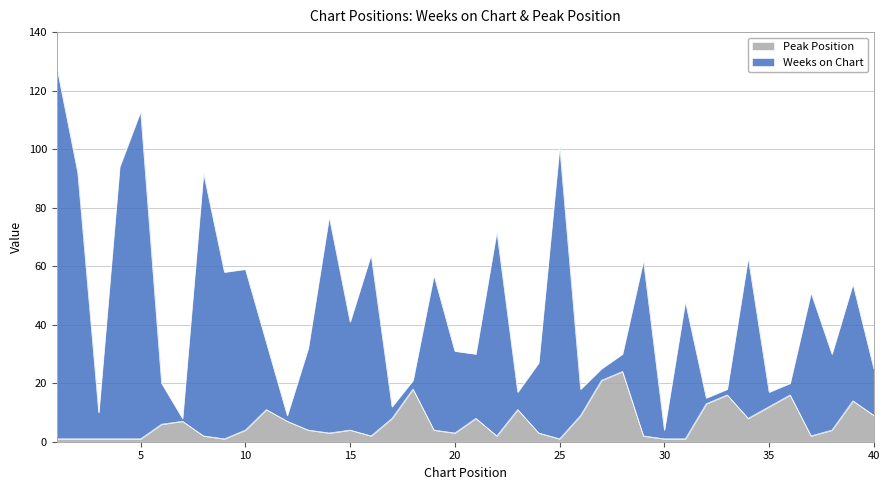

At how many categories does at least one series exceed 21?

27